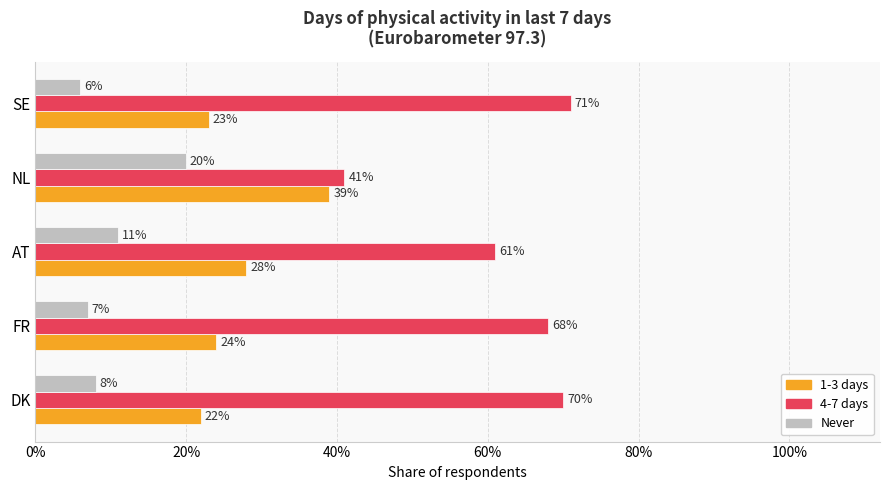

What are all the series names shown in the legend?

1-3 days, 4-7 days, Never